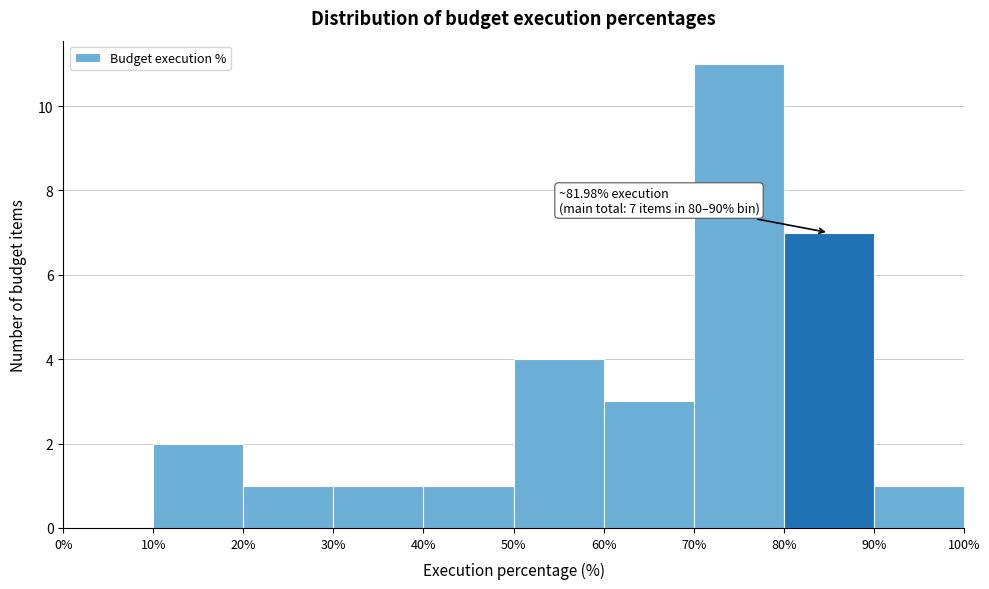

Which range on the x-axis has the tallest bar?

70% to 80%